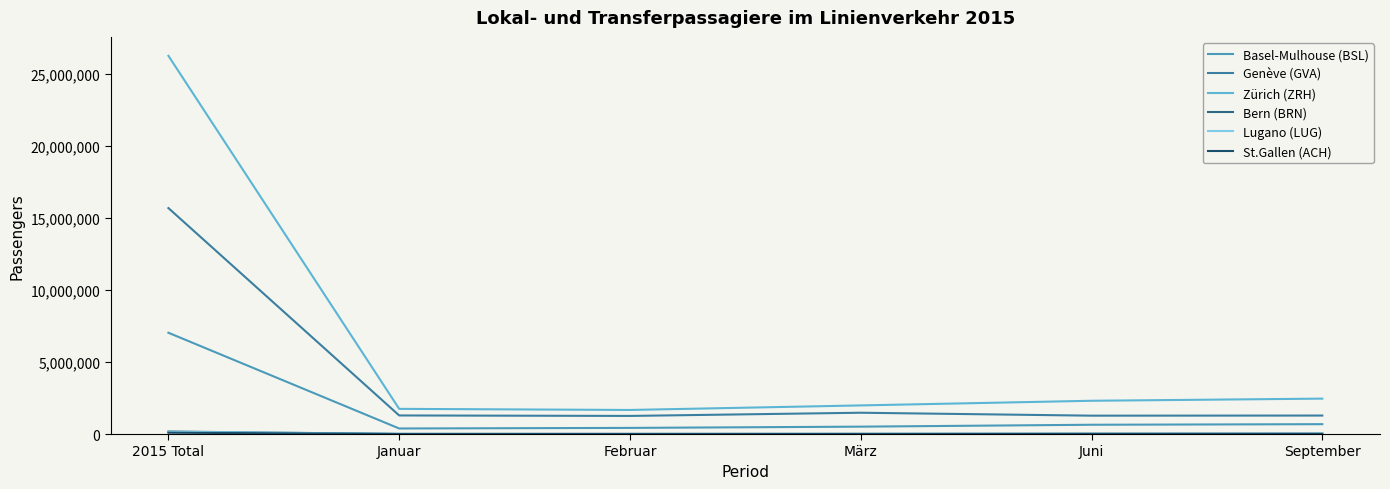

Where is the first local maximum for Lugano (LUG)?

Juni